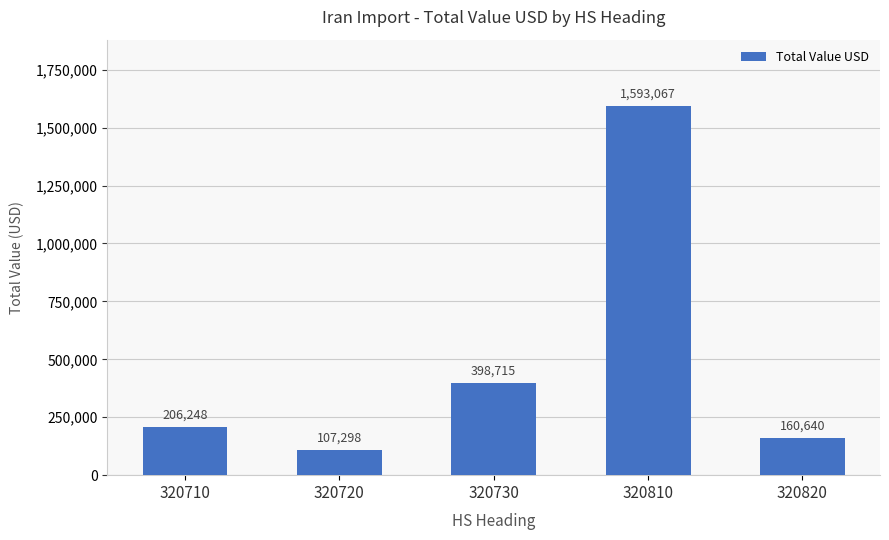

What is the difference between the maximum and second lowest values?

1432427